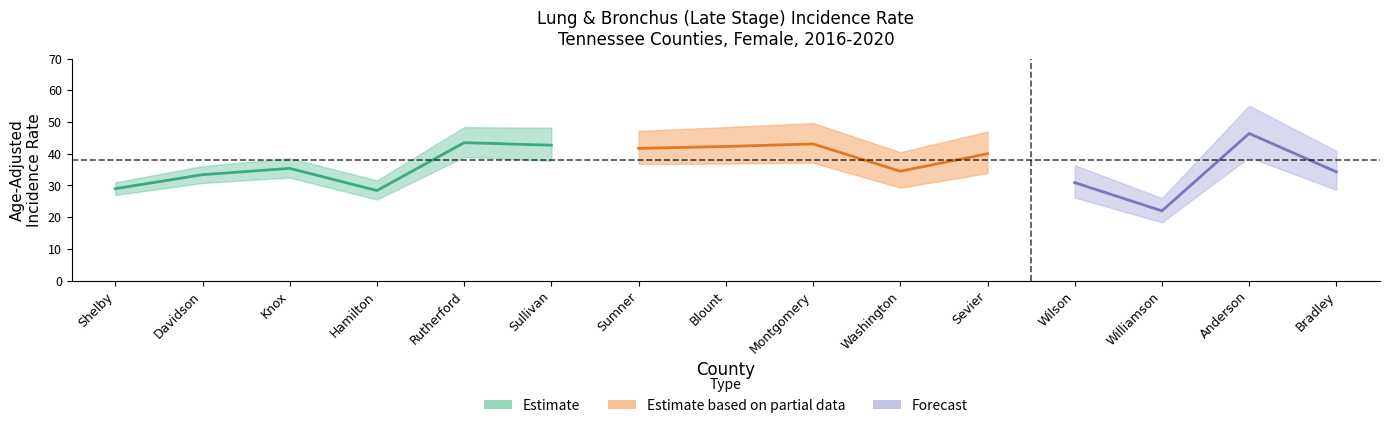

True or false: pct_late has more than 1 interior local peaks.

True